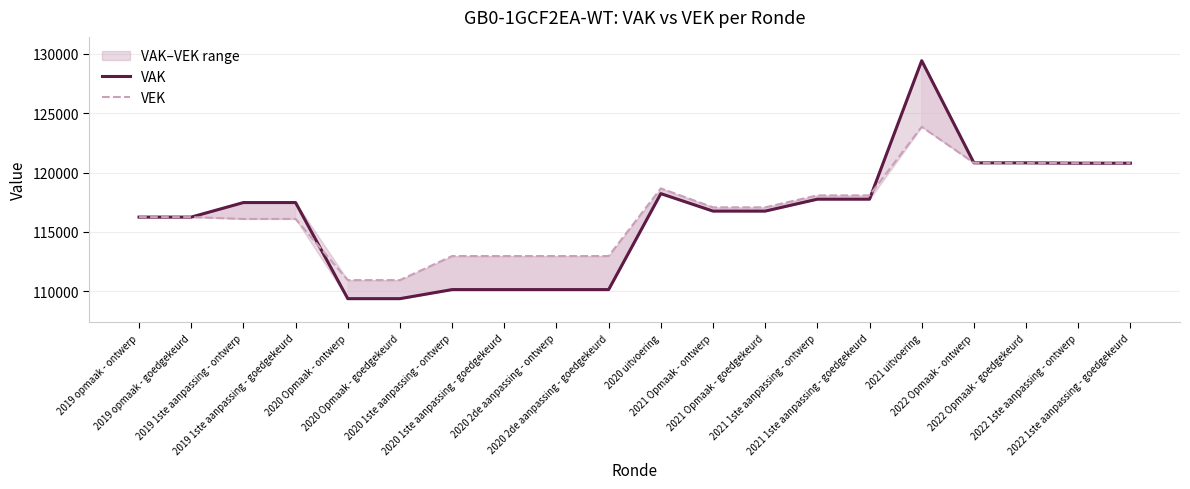

How many values in the VAK series are below 117474?

10